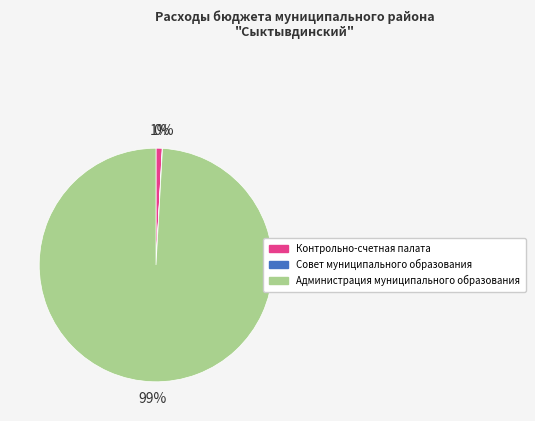

Is Контрольно-счетная палата the majority of the pie?

No